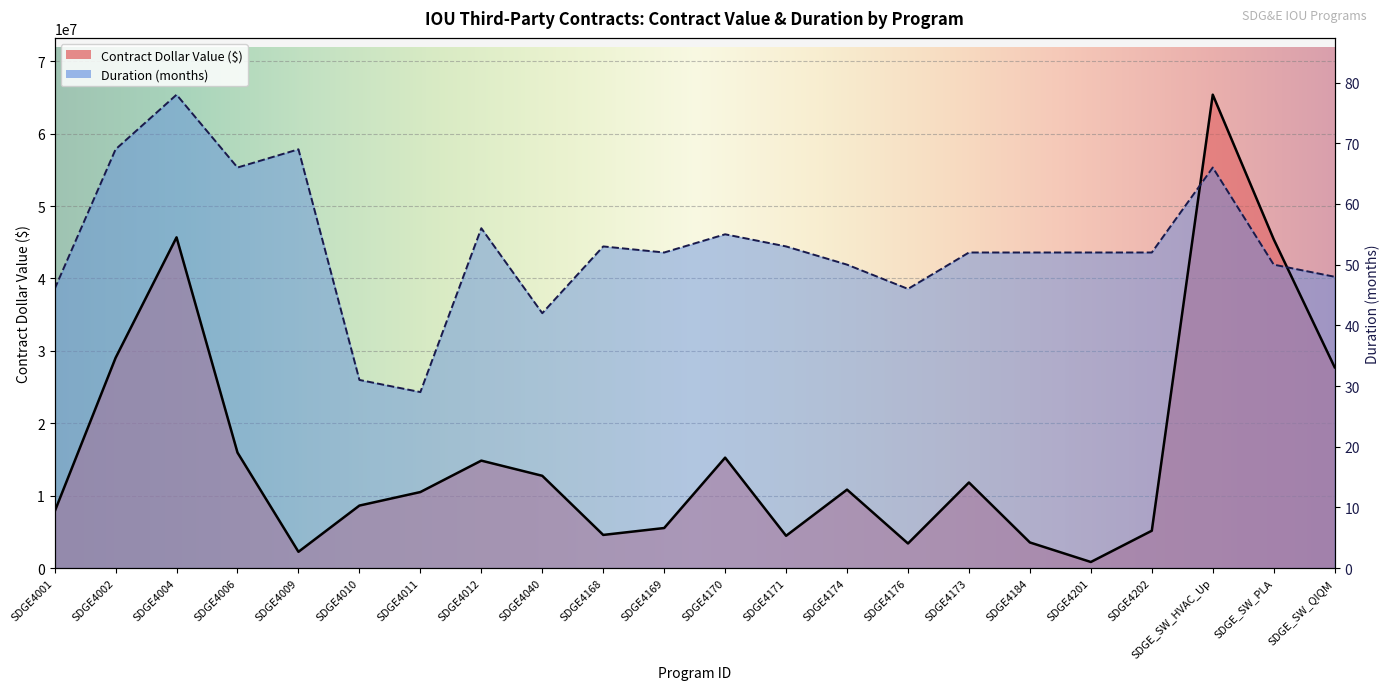

How many interior local peaks does the Duration (months) series have?

6